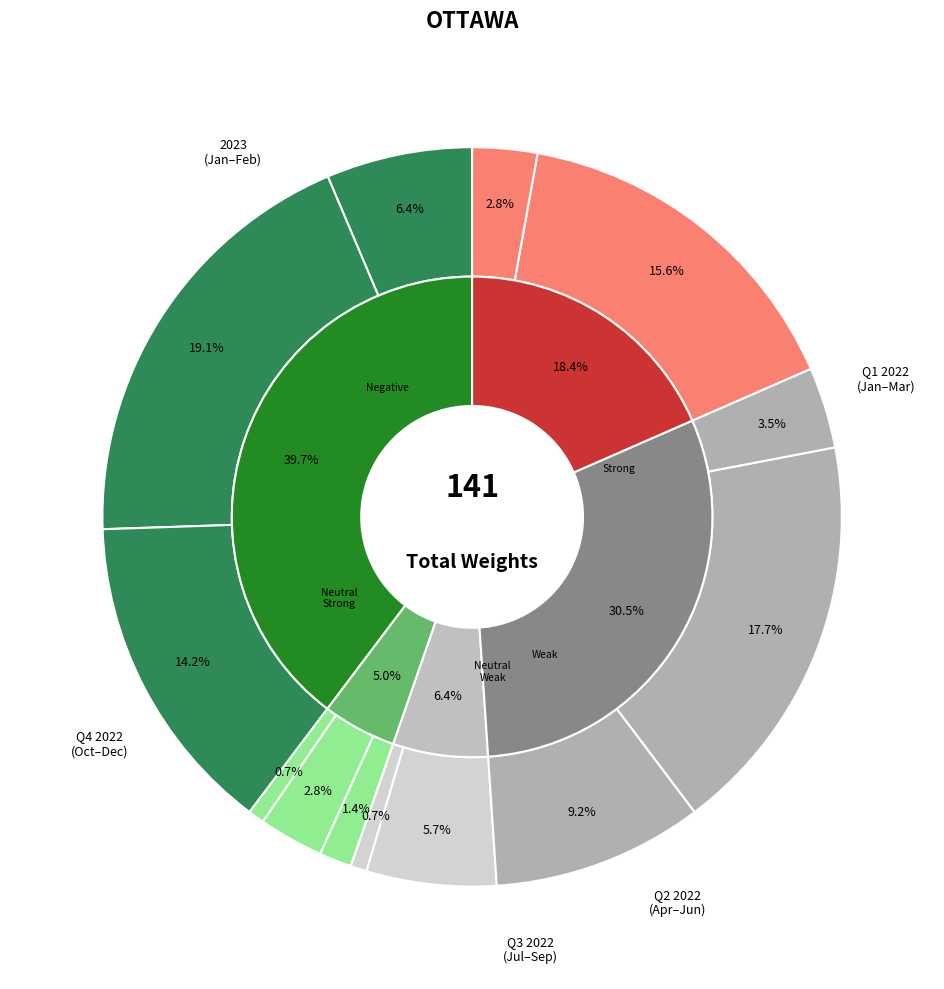

Is it true that 2022-06 is 11% of the pie?

False